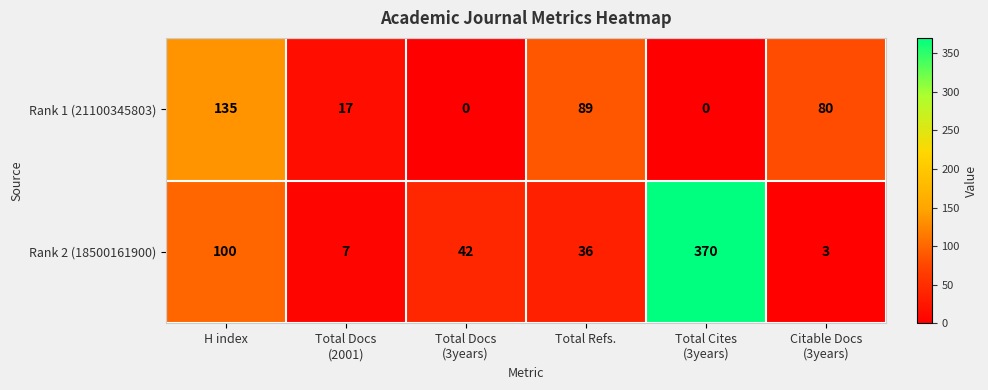

At which category is the sum across all series the highest?

Total Cites
(3years)